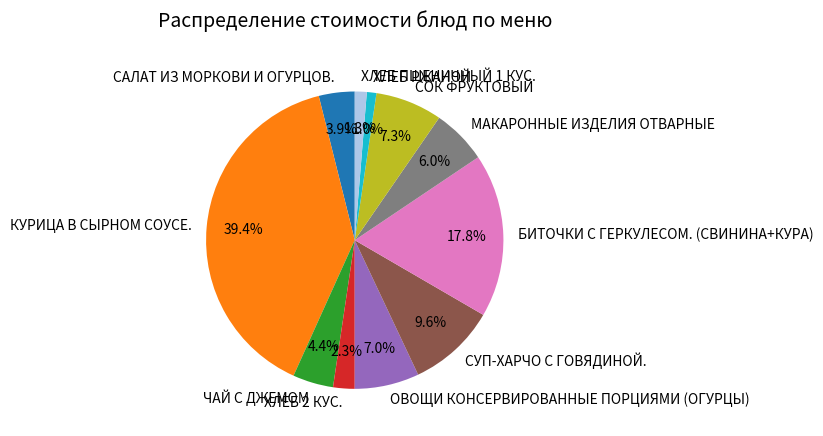

What percentage is the ХЛЕБ 2 КУС. slice, to the nearest percent?

2%